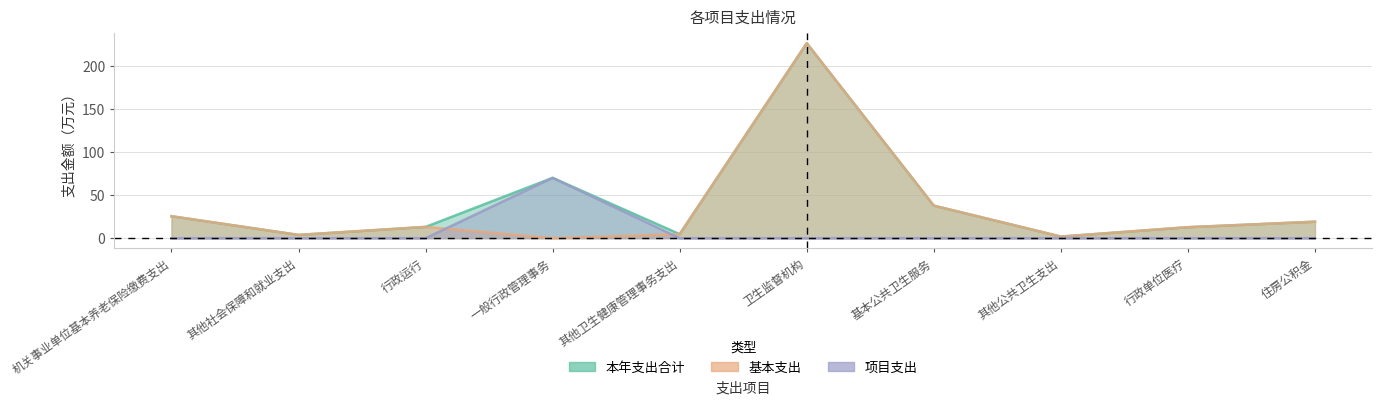

True or false: 基本支出 has a value of 25.5 at 机关事业单位基本养老保险缴费支出.

True